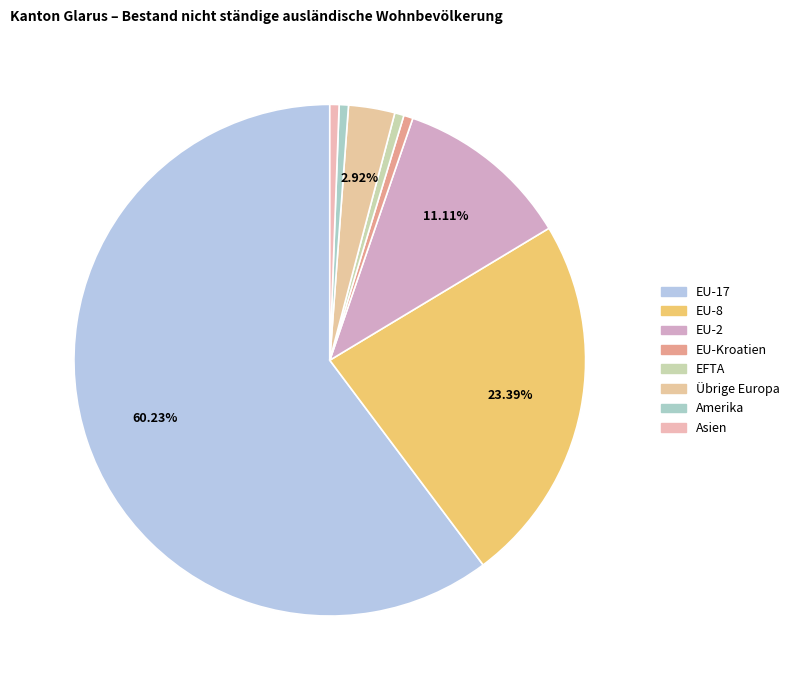

To the nearest percent, what is the combined percentage of EU-2 and Amerika?

12%